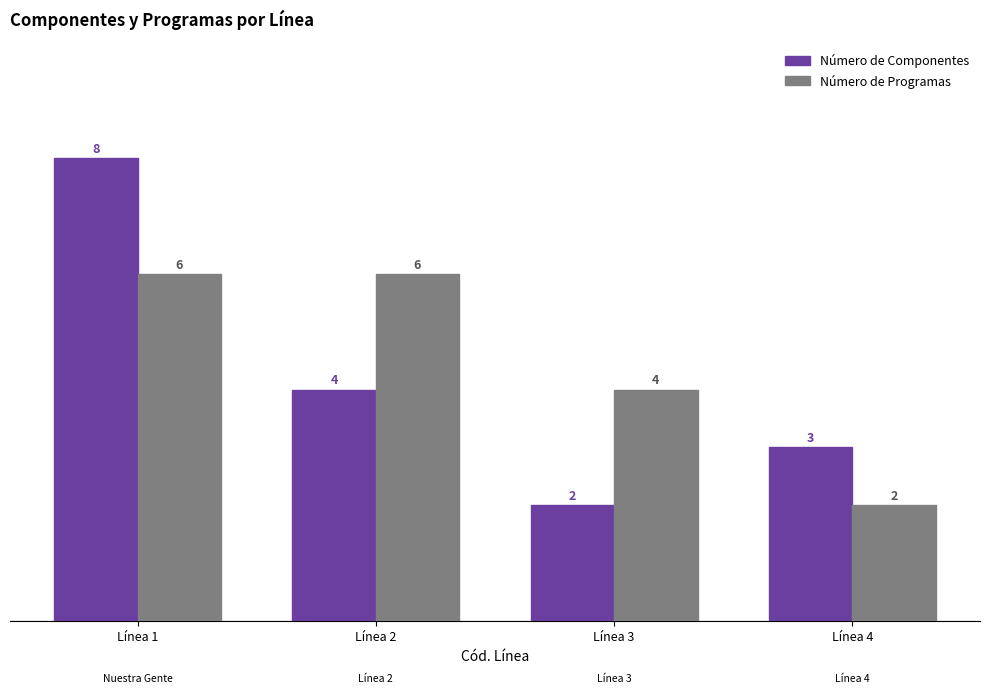

Reading left to right, transcribe all the data shown in this chart.

Número de Componentes: 8	4	2	3
Número de Programas: 6	6	4	2